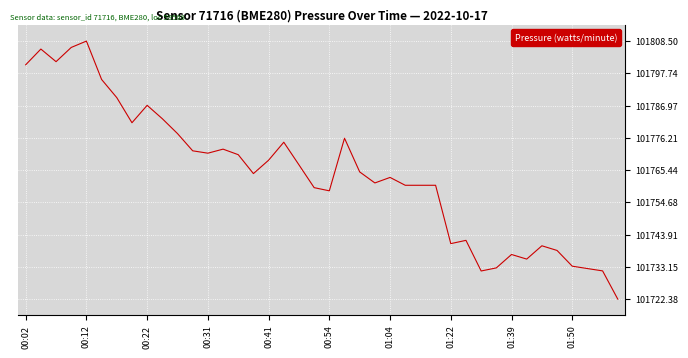

What is the smallest value displayed?

101722.4